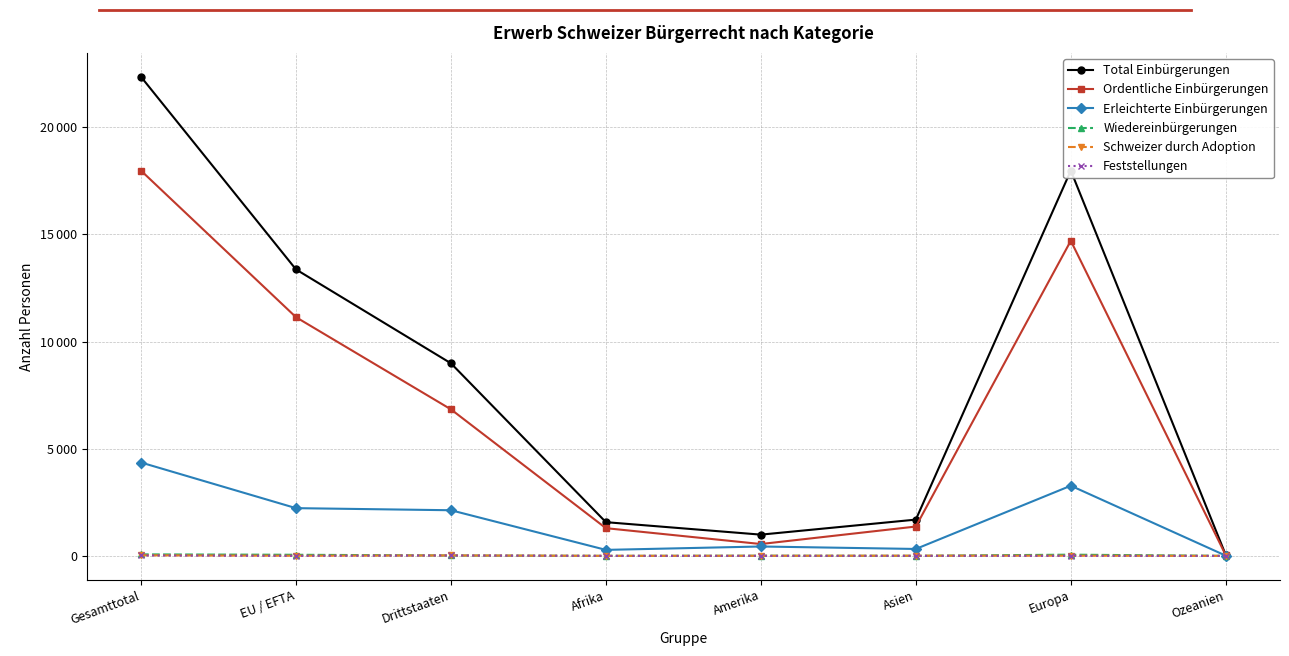

At which category is the sum across all series the highest?

Gesamttotal